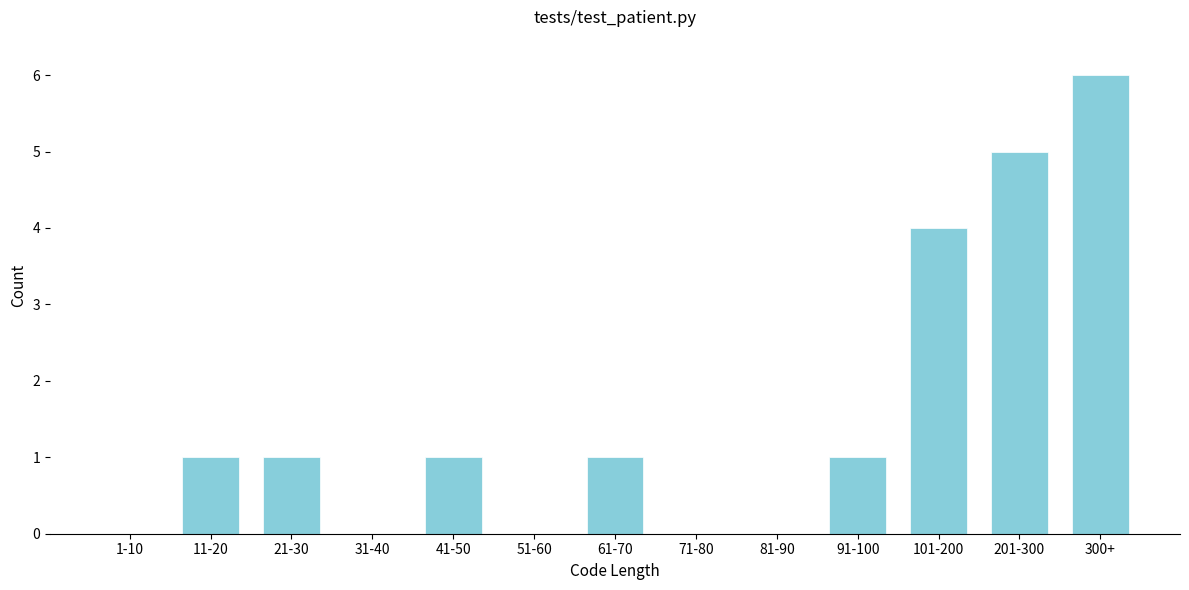

Reading left to right, extract all data points from this chart.

1-10=0	11-20=1	21-30=1	31-40=0	41-50=1	51-60=0	61-70=1	71-80=0	81-90=0	91-100=1	101-200=4	201-300=5	300+=6